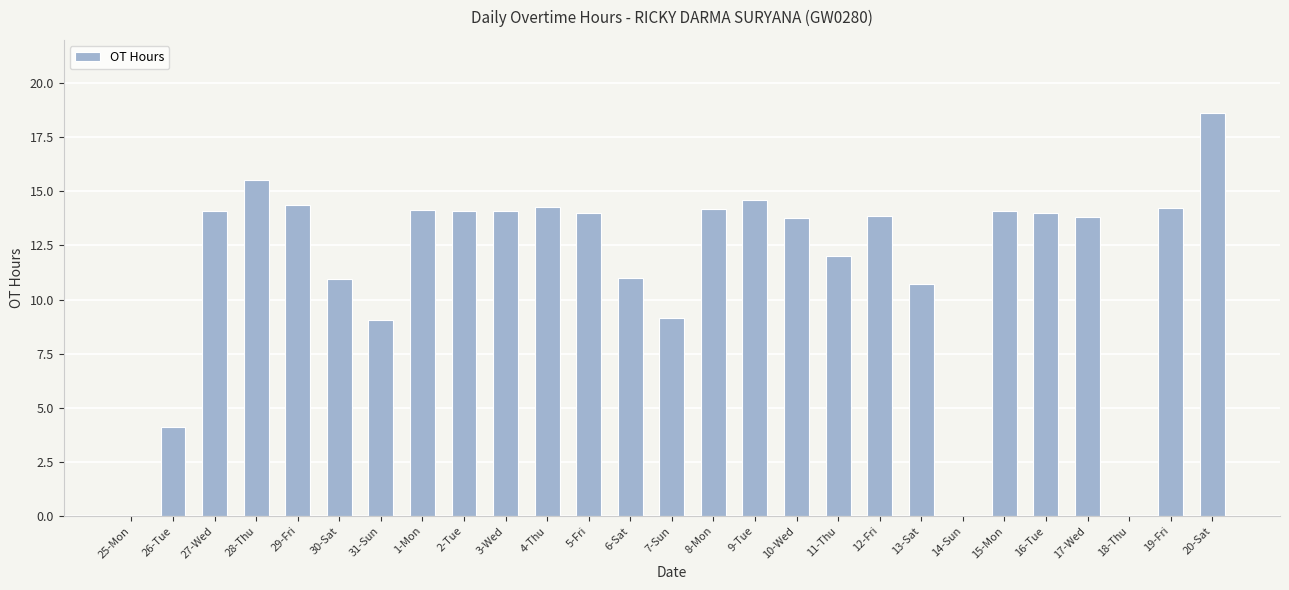

What is the average value?

11.6